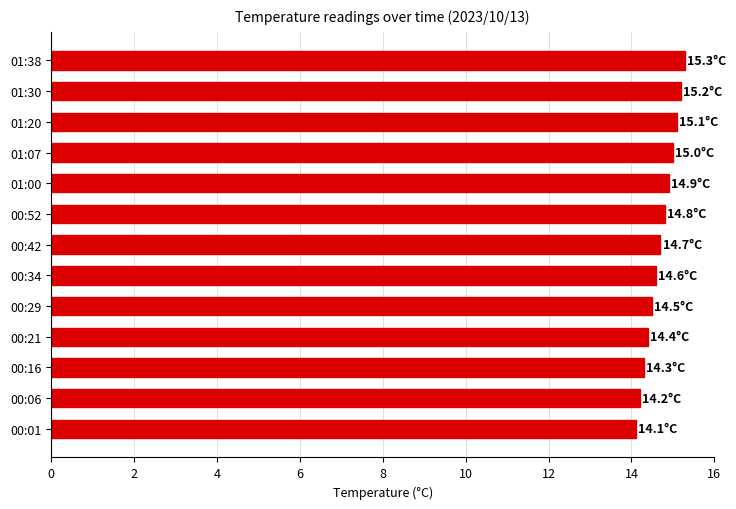

Reading top to bottom, list all the values displayed in this chart.

01:38=15.3	01:30=15.2	01:20=15.1	01:07=15.0	01:00=14.9	00:52=14.8	00:42=14.7	00:34=14.6	00:29=14.5	00:21=14.4	00:16=14.3	00:06=14.2	00:01=14.1